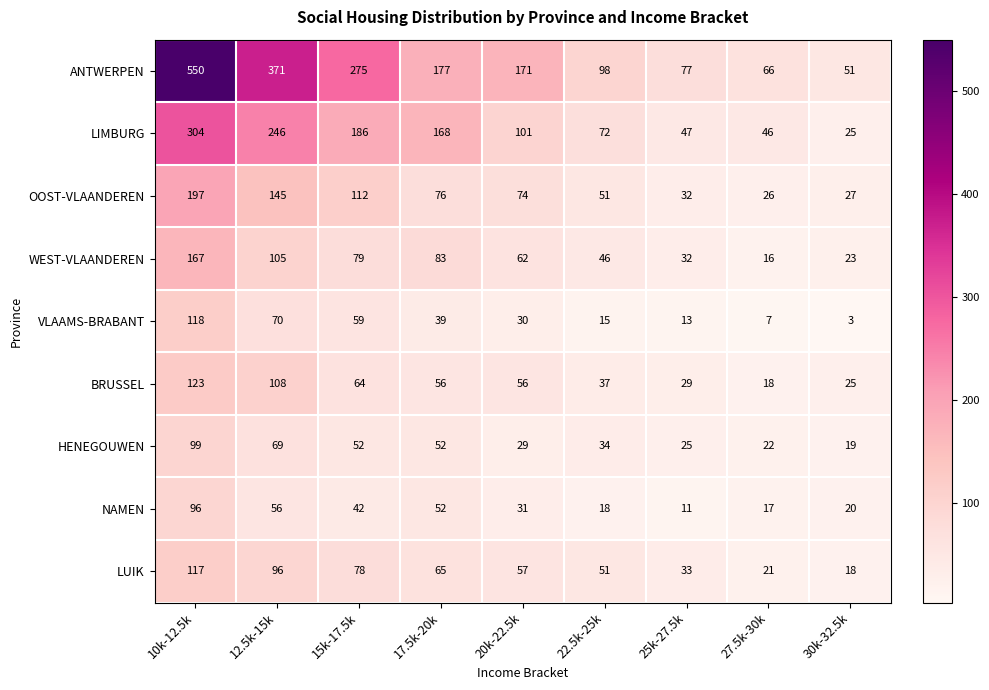

The value of VLAAMS-BRABANT at 30k-32.5k is 3. True or false?

True